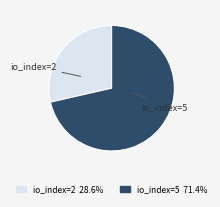

Rank the categories by value from highest to lowest.

io_index=5, io_index=2